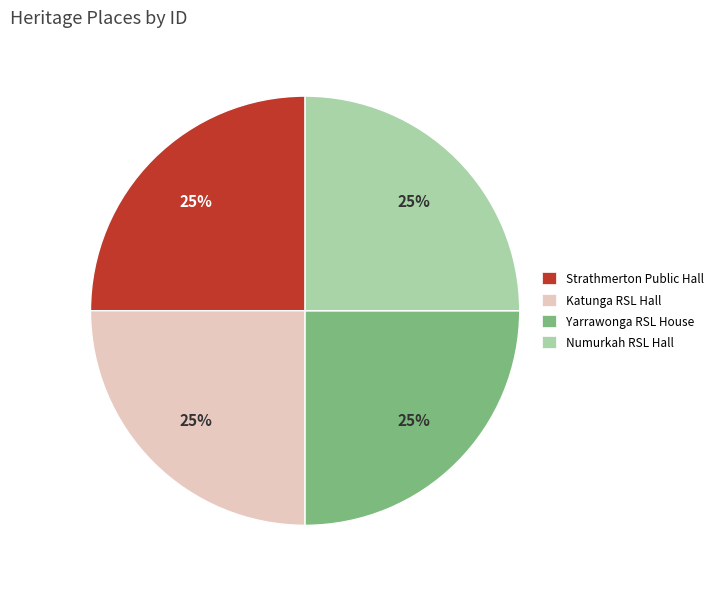

To the nearest percent, what is the average slice percentage?

25%